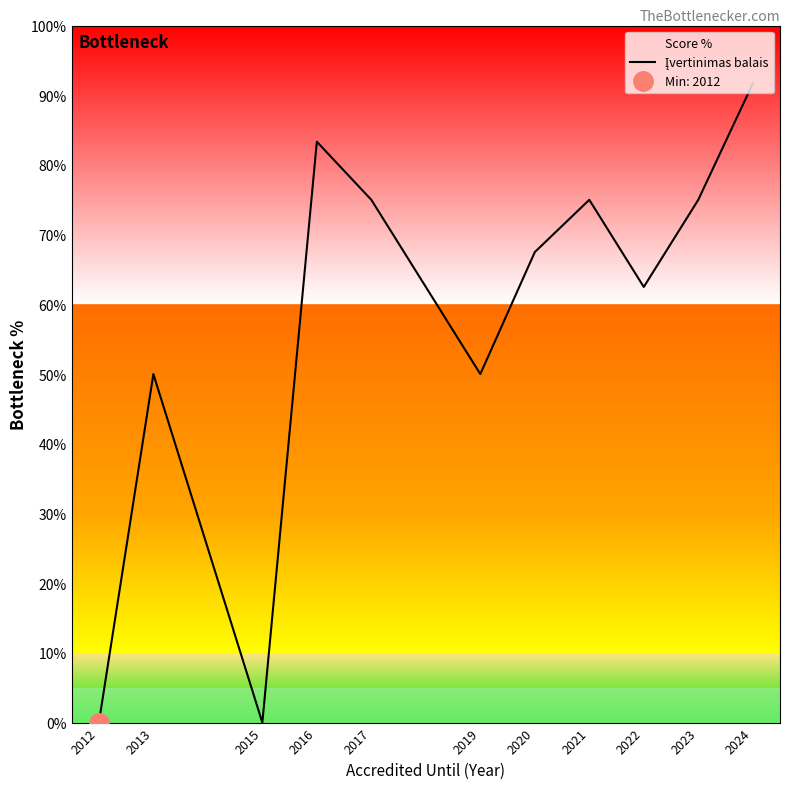

Which category has the lowest value across all series?

2012